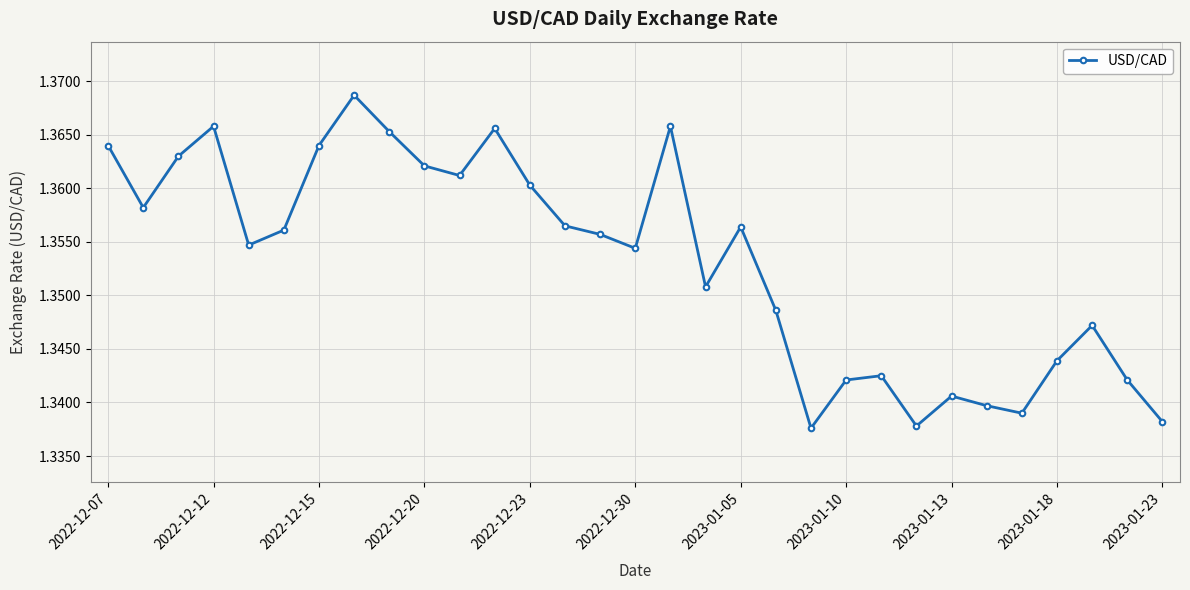

True or false: there are more than 0 points higher than both neighbors.

True